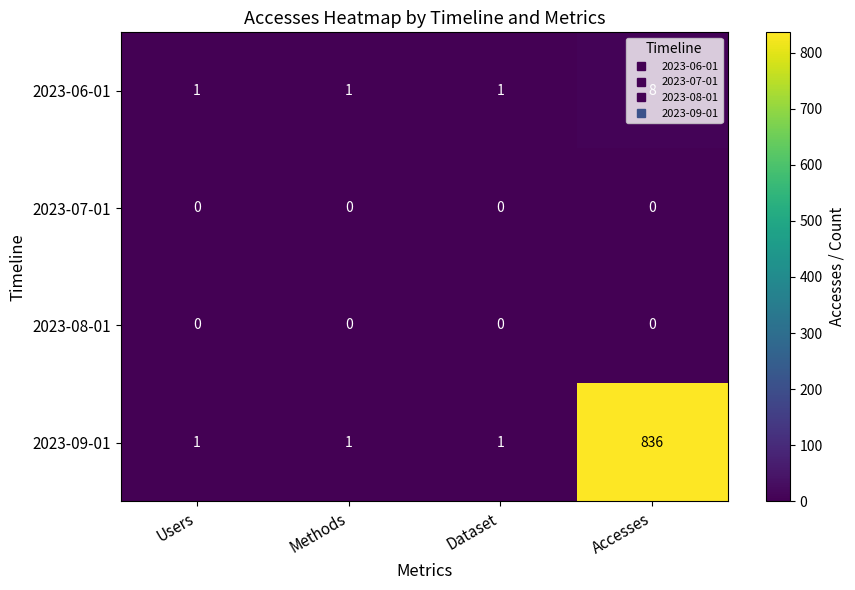

At which category is the sum across all series the highest?

Accesses